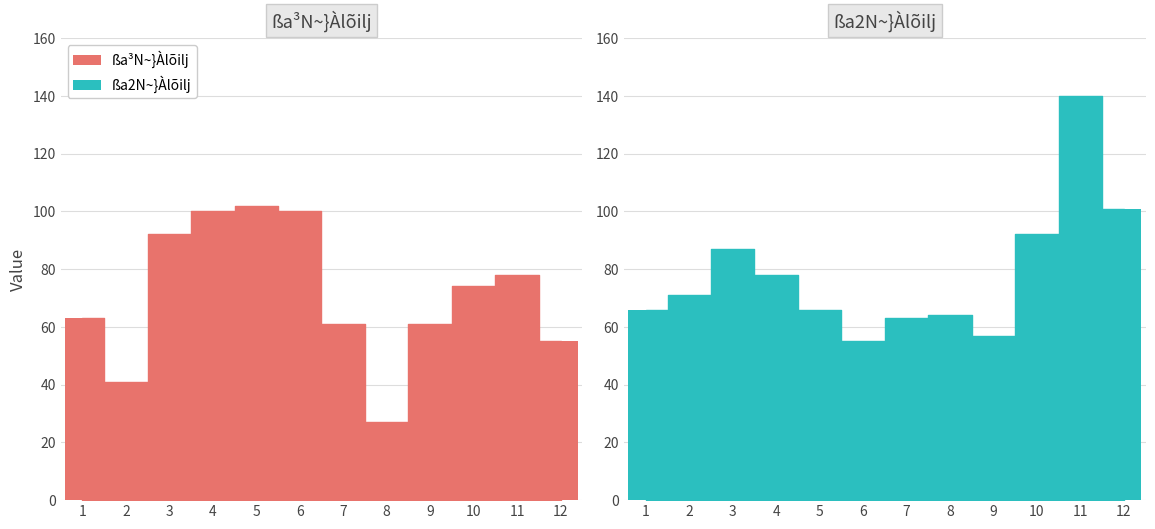

Reading left to right, what are all the values shown in this chart?

ßa³N~}Àlõilj: 1=63	2=41	3=92	4=100	5=102	6=100	7=61	8=27	9=61	10=74	11=78	12=55
ßa2N~}Àlõilj: 1=66	2=71	3=87	4=78	5=66	6=55	7=63	8=64	9=57	10=92	11=140	12=101